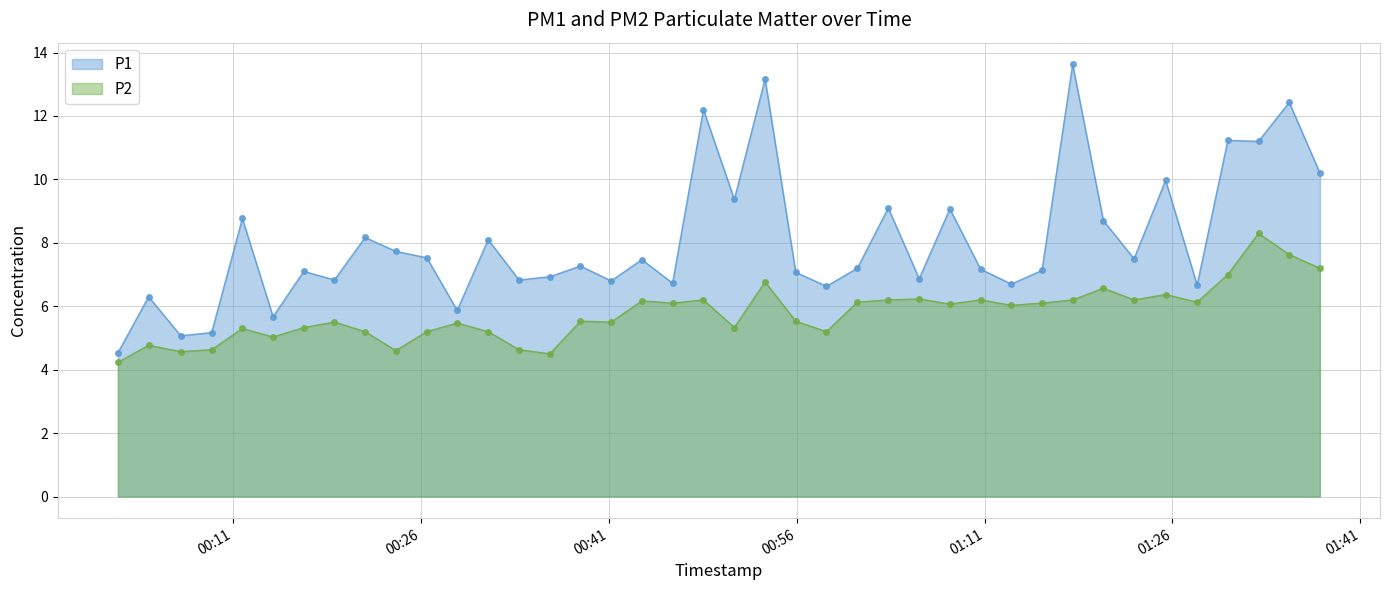

Rank the series at 2023-04-15T00:14:13 from highest to lowest value.

P1, P2